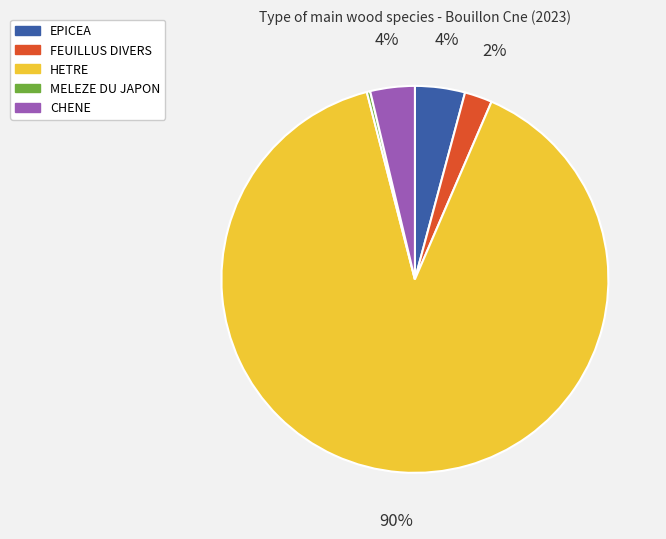

To the nearest percent, what is the average slice percentage?

20%